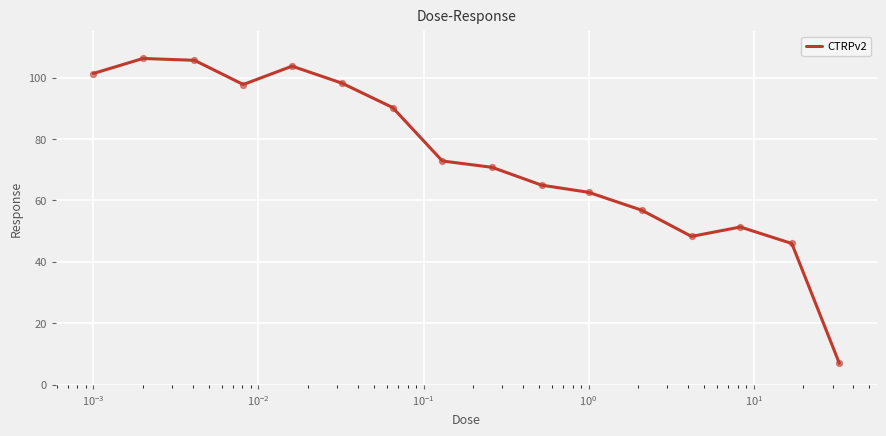

What is the maximum value shown in the chart?

106.2